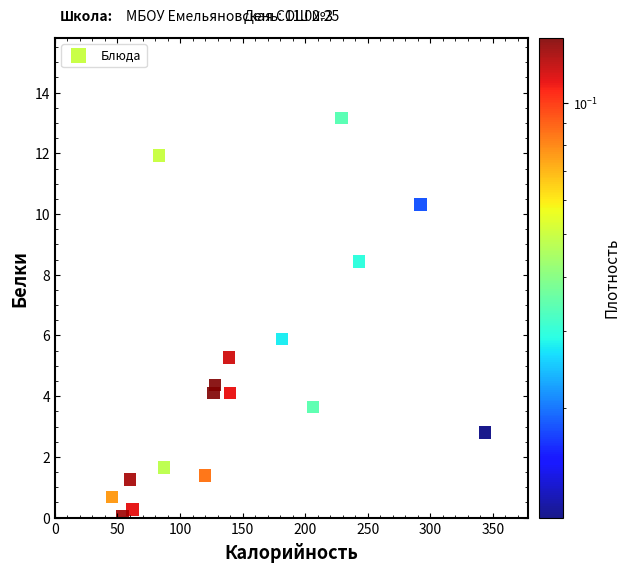

What is the range of Y values (max minus min)?

13.1